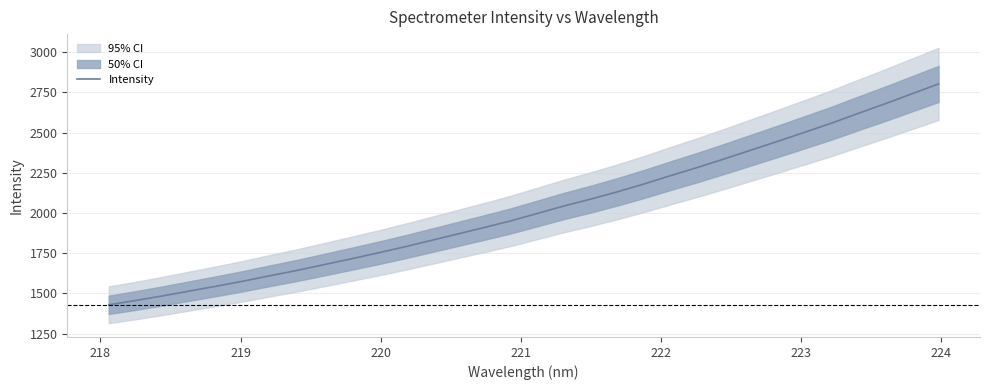

What is the greatest value displayed?

2802.4